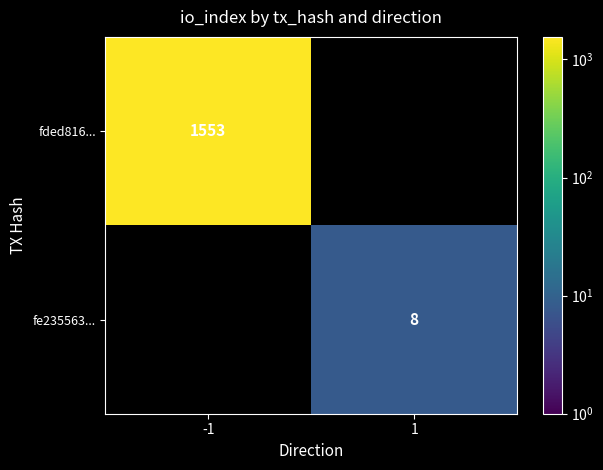

True or false: fded816... has a value of 2034 at -1.

False